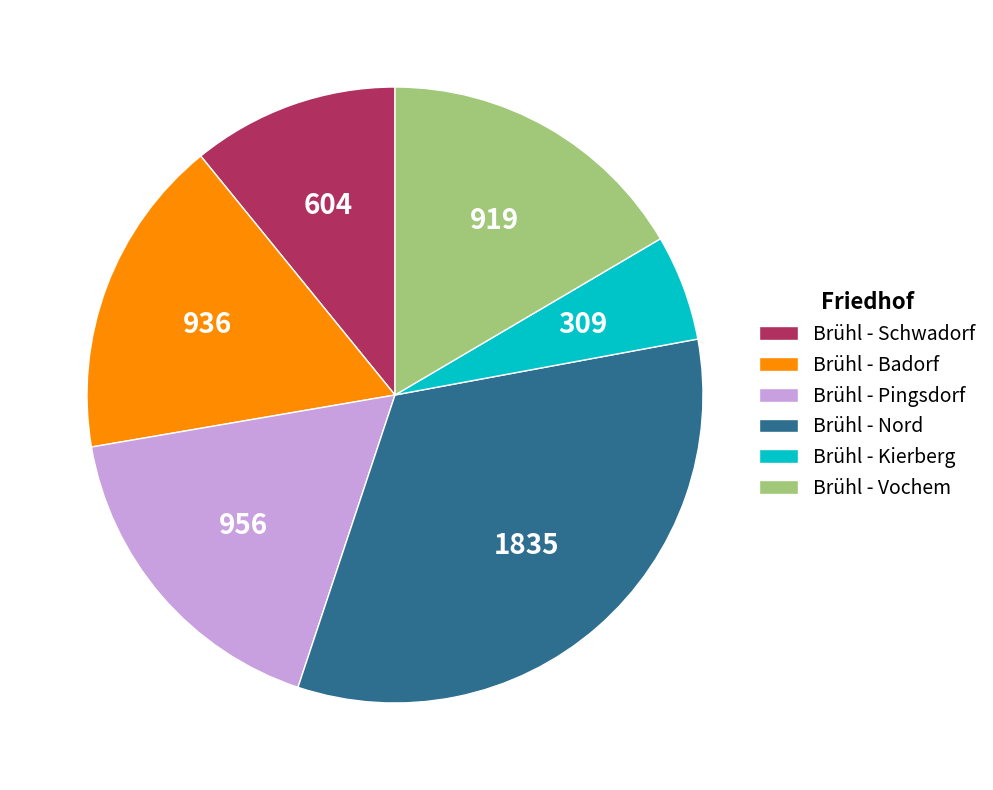

Is it true that Brühl - Pingsdorf is 17% of the pie?

True